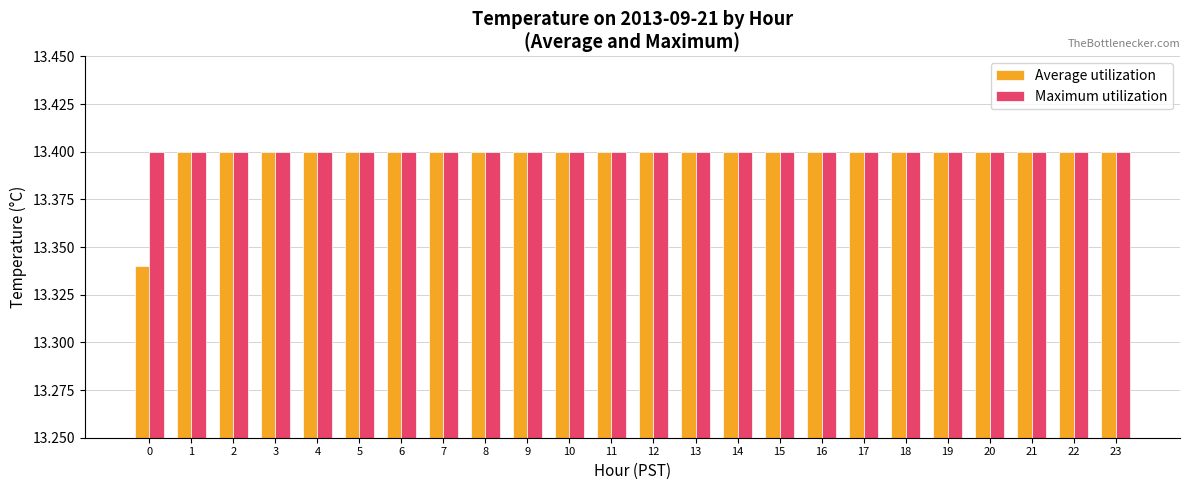

What is the greatest value displayed?

13.4